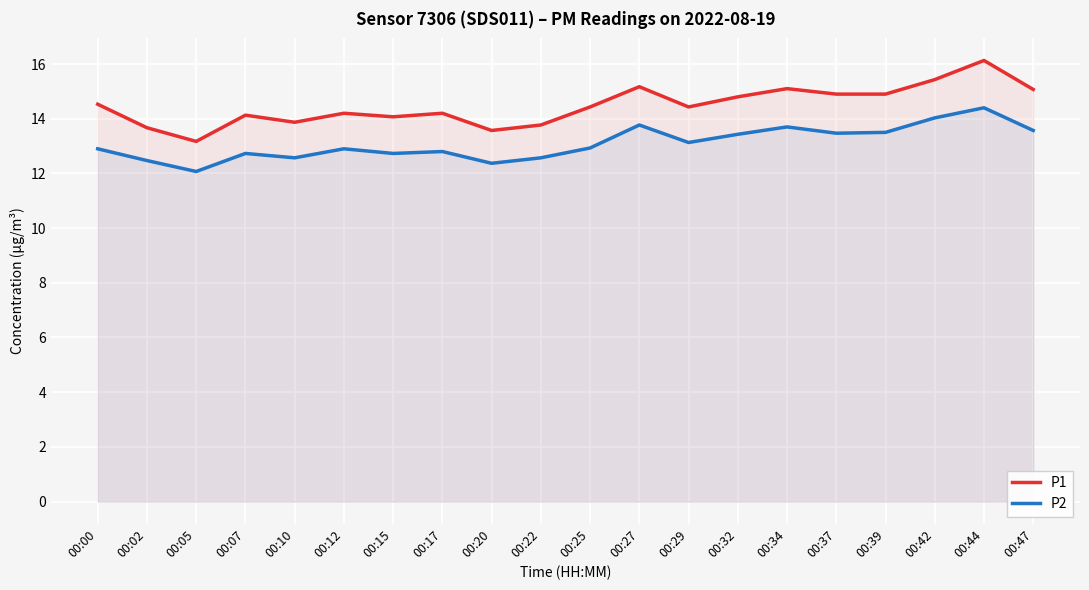

Which series has the largest total across all categories?

P1